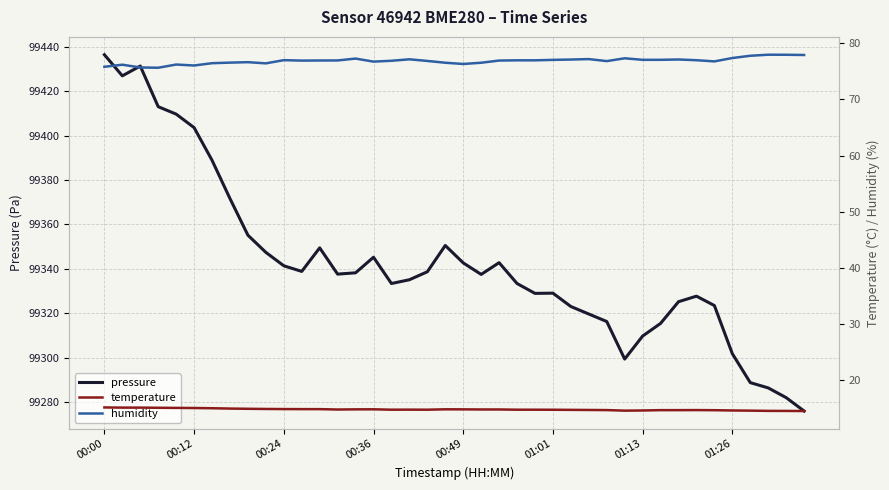

True or false: temperature and pressure cross at least once.

False